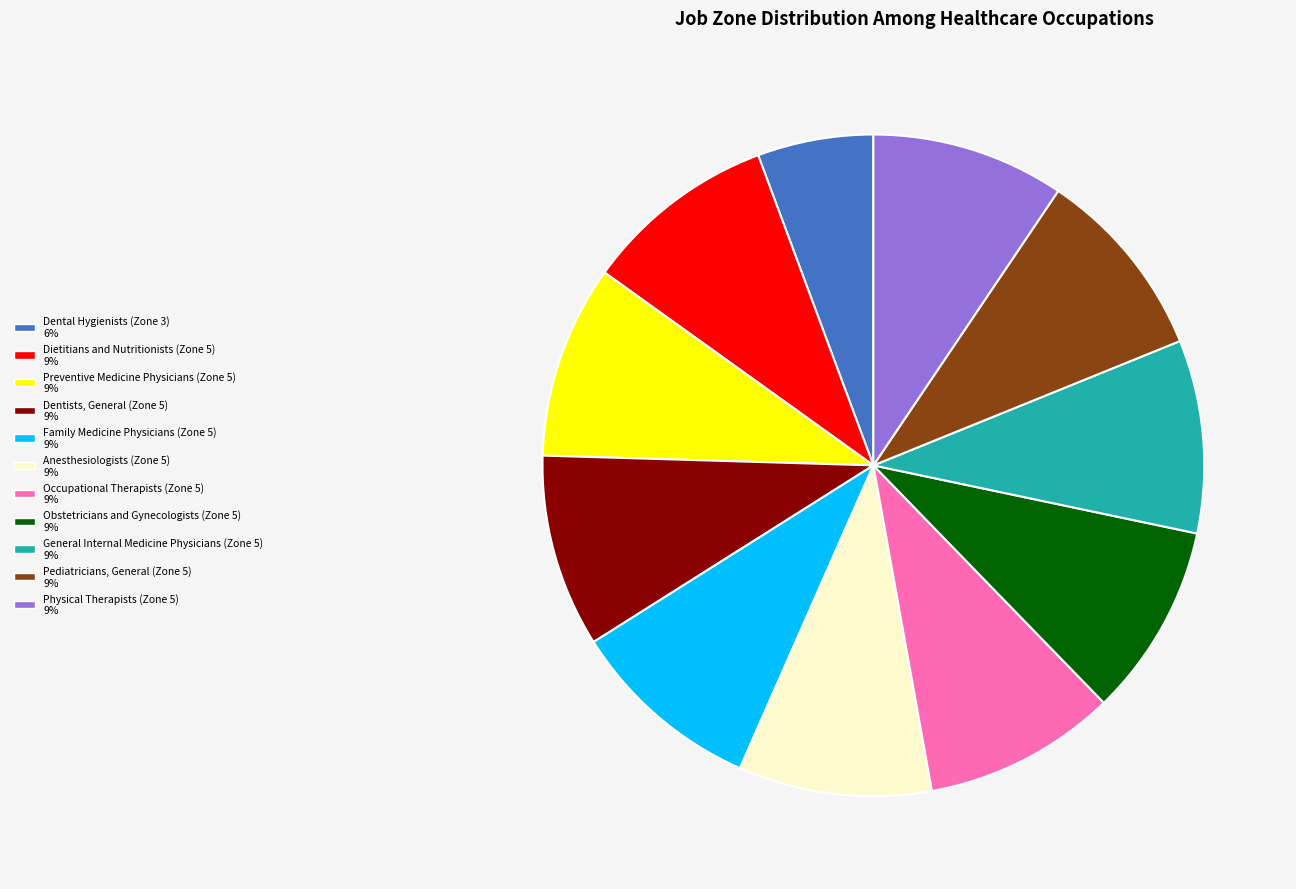

Is Preventive Medicine Physicians (Zone 5) the majority of the pie?

No